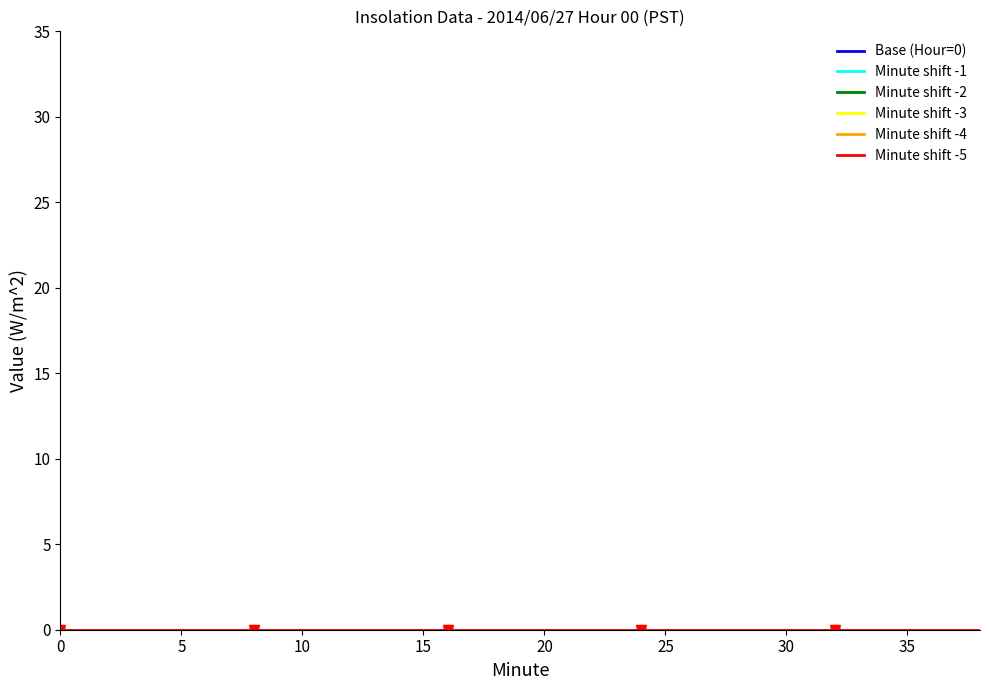

True or false: Minute 0 and Day 27 cross at least once.

False